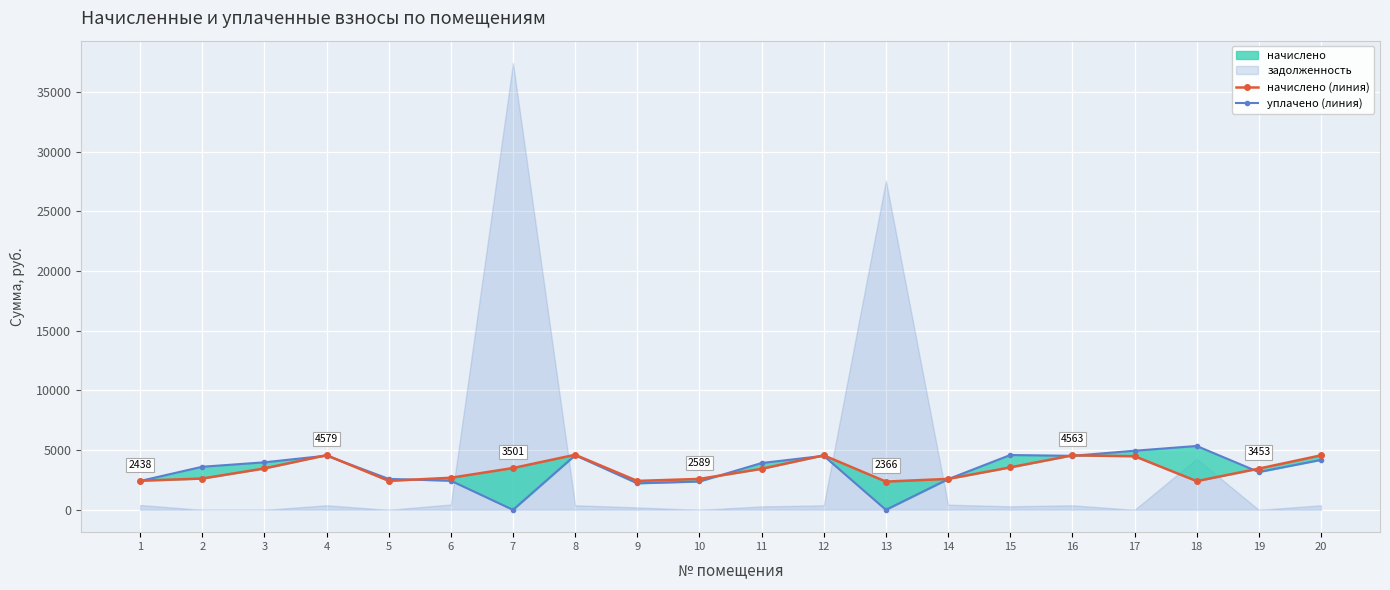

How many lines are shown in the chart?

2